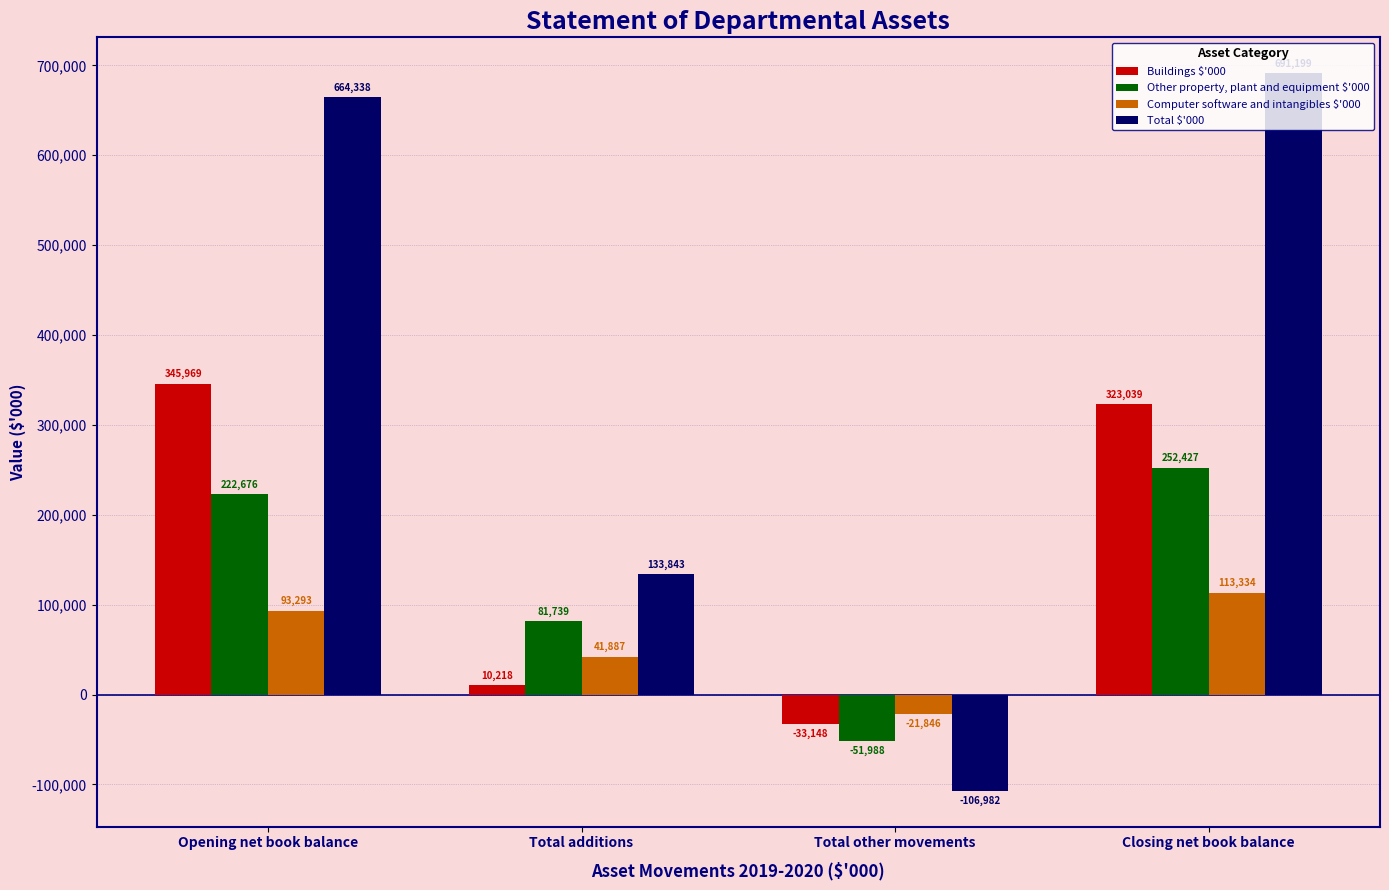

True or false: Total $'000 has a value of 664338 at Opening net book balance.

True